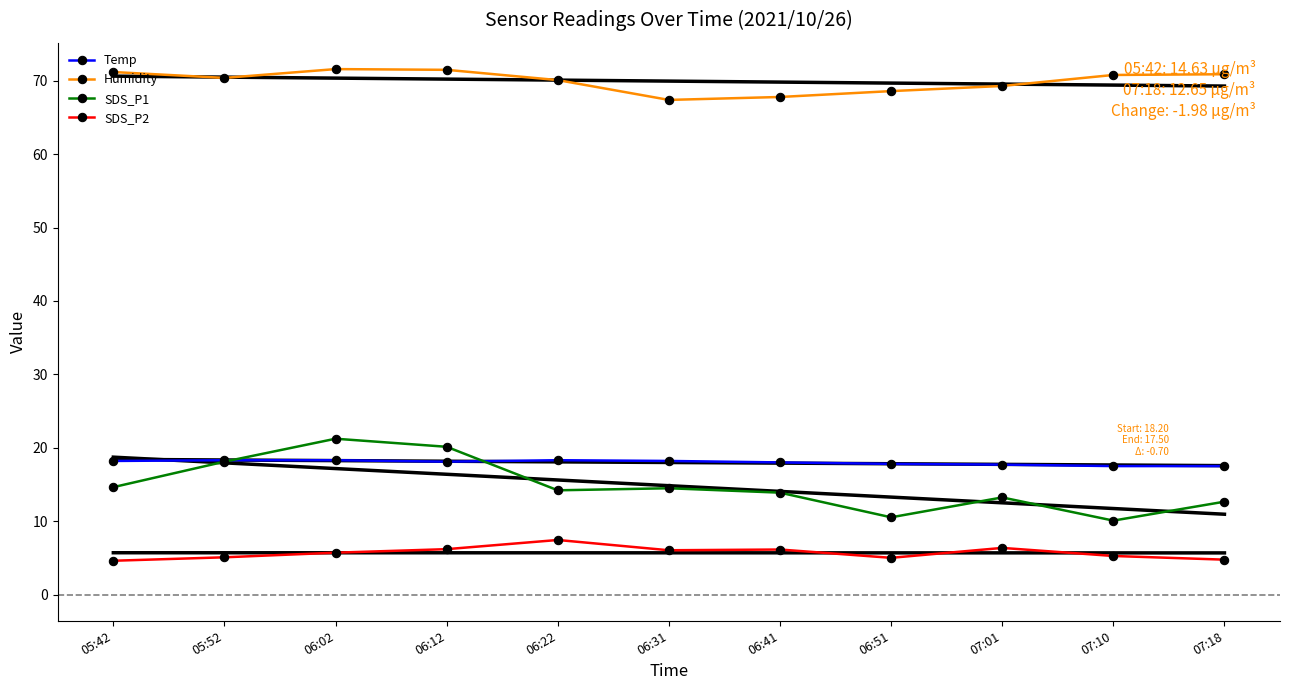

Does the chart have visible grid lines?

No